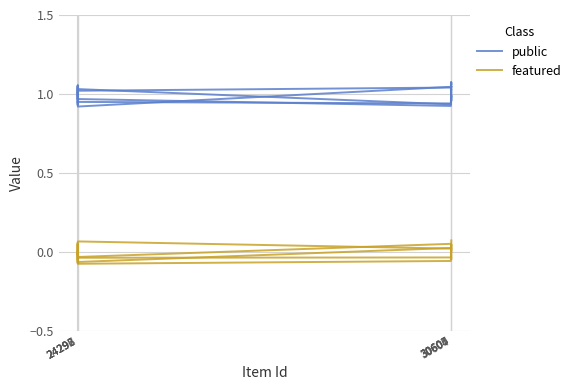

Reading right to left, extract all data points from this chart.

public: 30607=1.0	30605=1.0	30604=1.1	30600=0.9	24298=1.0	24297=1.1	24296=1.0	24292=1.0
featured: 30607=-0.0	30605=-0.0	30604=0.1	30600=0.0	24298=0.1	24297=-0.0	24296=-0.0	24292=-0.1